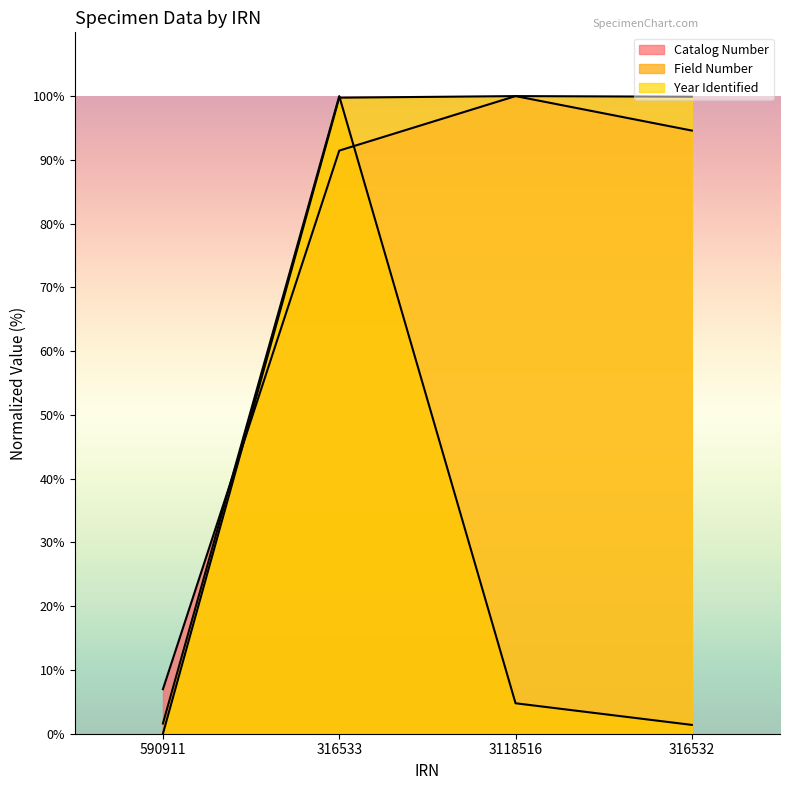

Reading left to right, what are all the values shown in this chart?

Catalog Number: 590911=7.0	316533=91.5	3118516=100.0	316532=94.6
Field Number: 590911=1.6	316533=100.0	3118516=4.8	316532=1.4
Year Identified: 590911=0.0	316533=99.7	3118516=100.0	316532=99.9